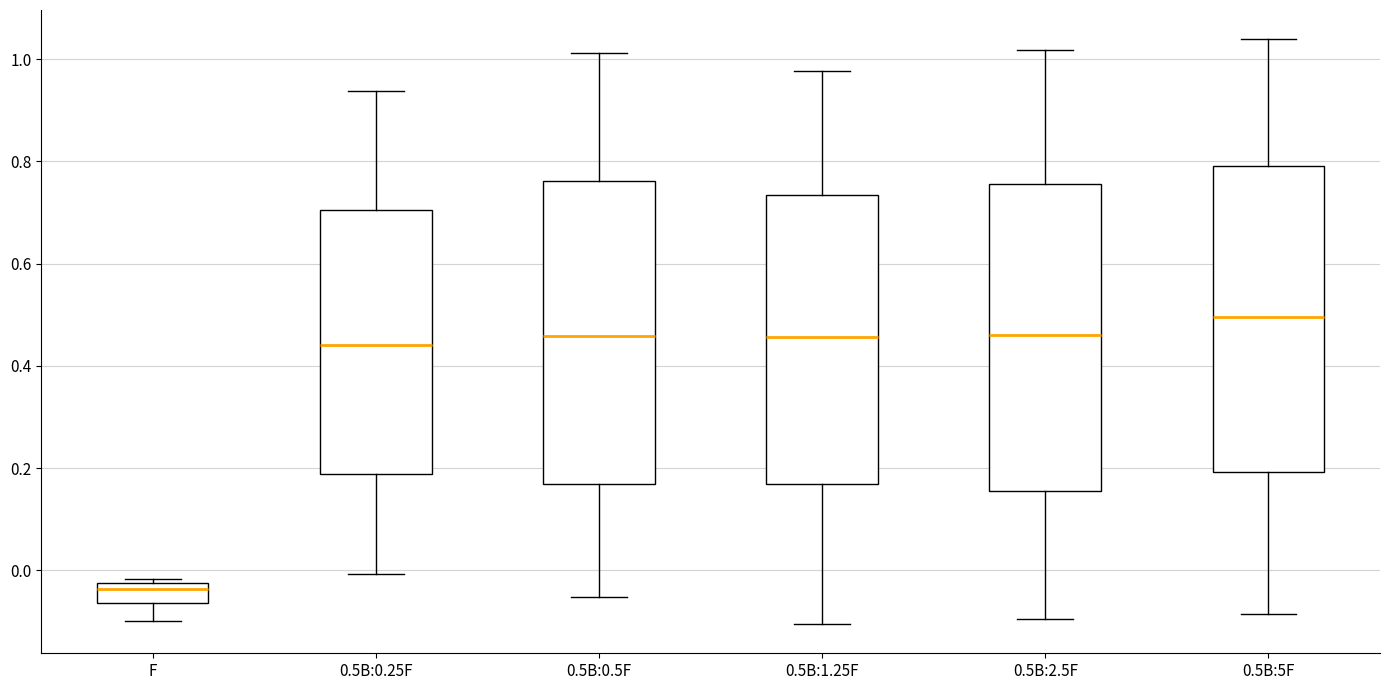

Where does the lower whisker of the box for 0.5B:2.5F end on the y-axis? The values are not printed on the chart, so give them approximately, as read against the axis.

-0.10